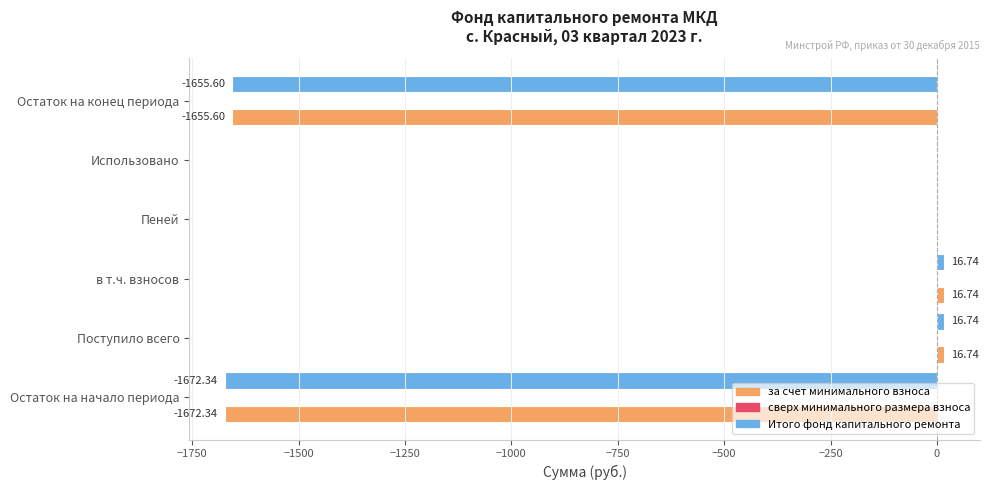

What is the total value across all series at Остаток на конец периода?

-3311.2